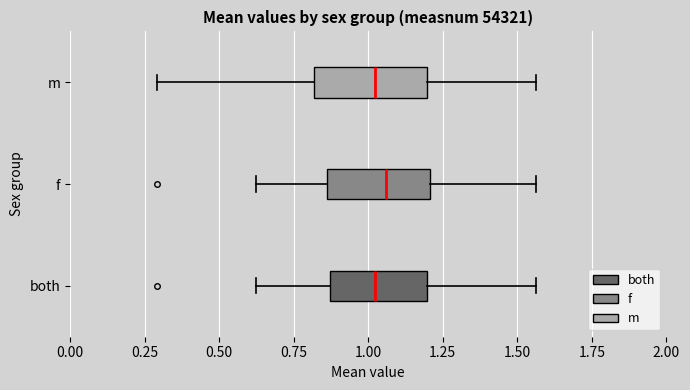

Reading bottom to top, transcribe this box plot: for each box, give where its median line is, the range the box spans, and where its two whiskers end, as read against the x-axis. The values are not printed on the chart, so give them approximately, as read against the axis.

both: median 1.00, box 0.85 to 1.20, whiskers 0.60 to 1.55
f: median 1.05, box 0.85 to 1.20, whiskers 0.60 to 1.55
m: median 1.00, box 0.80 to 1.20, whiskers 0.30 to 1.55